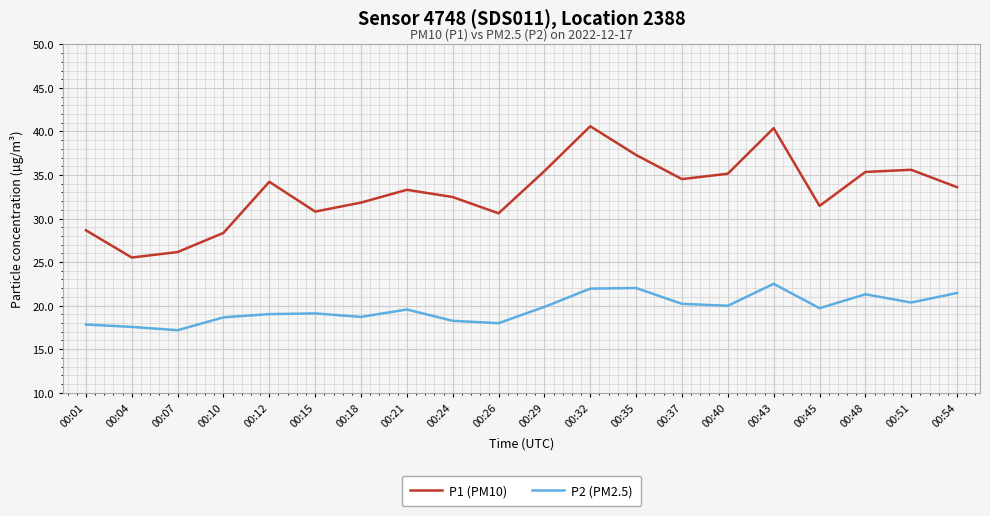

Which series has the largest range (max minus min)?

P1 (PM10)